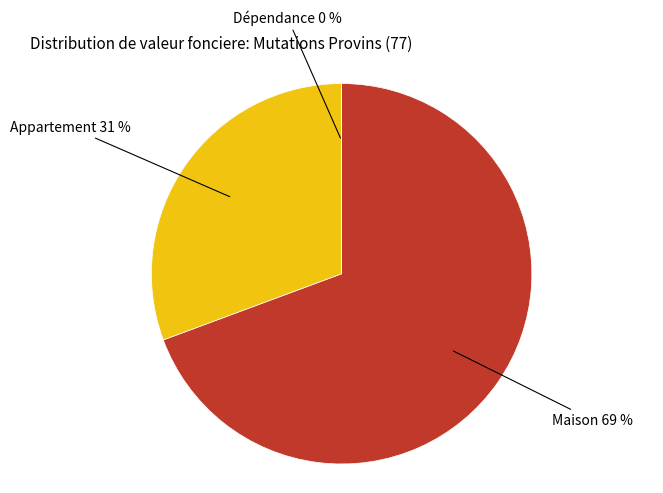

To the nearest percent, what is the difference between the largest and smallest slice percentages?

69%